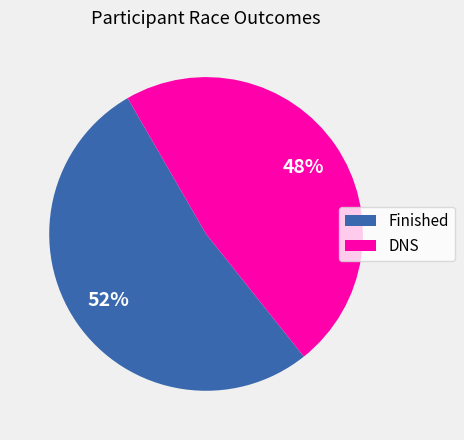

Does any single category account for the majority?

Yes